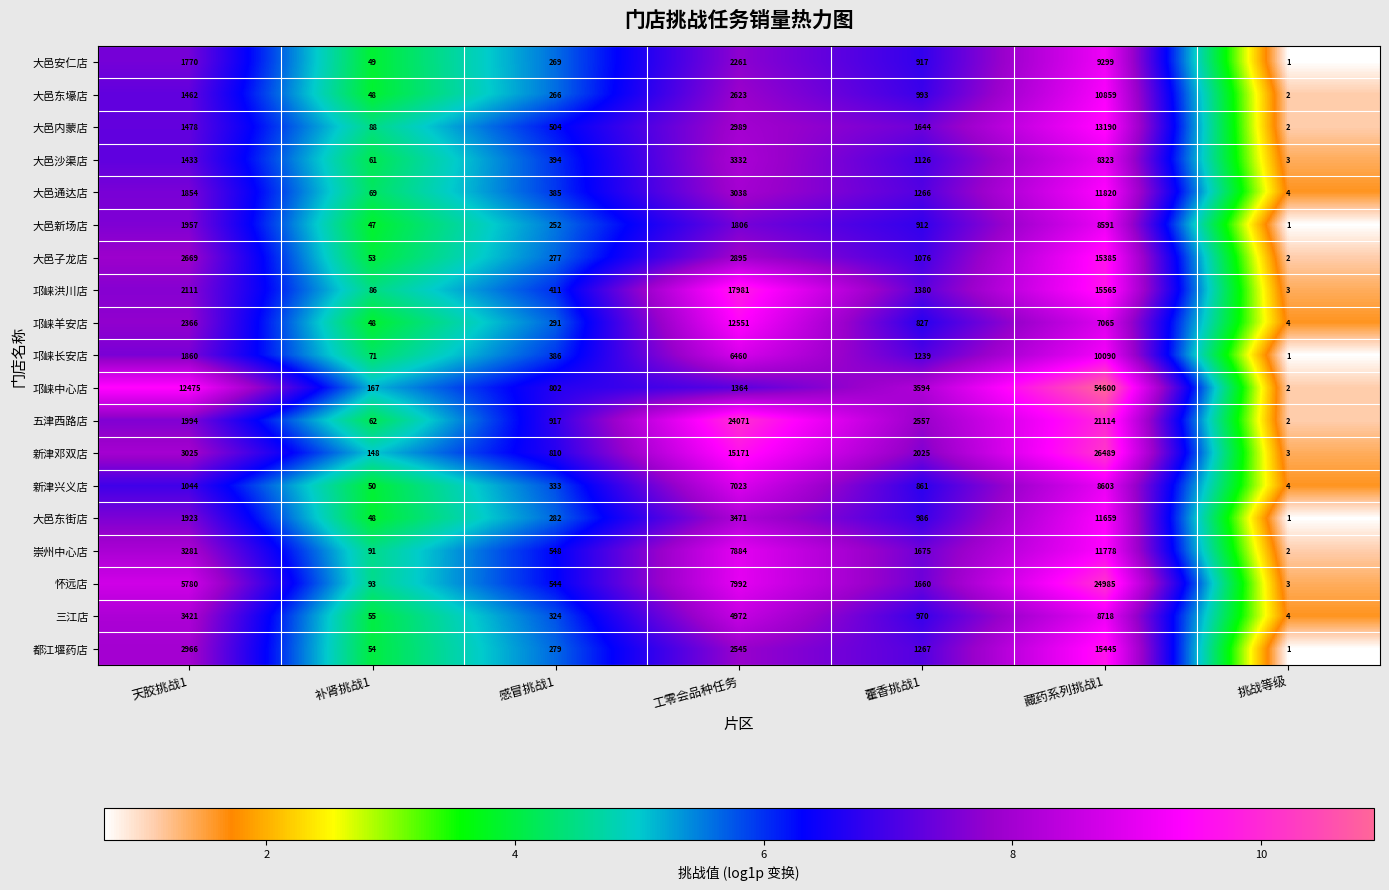

At which category is the sum across all series the highest?

藏药系列挑战1